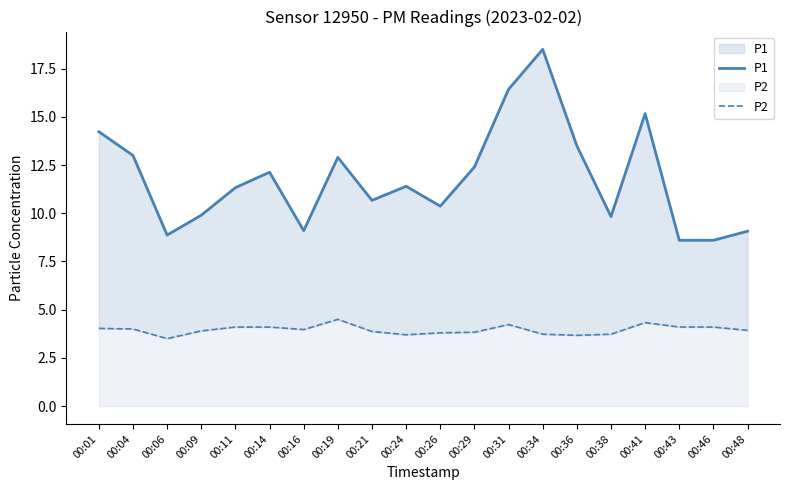

True or false: P1 and P2 cross at least once.

False